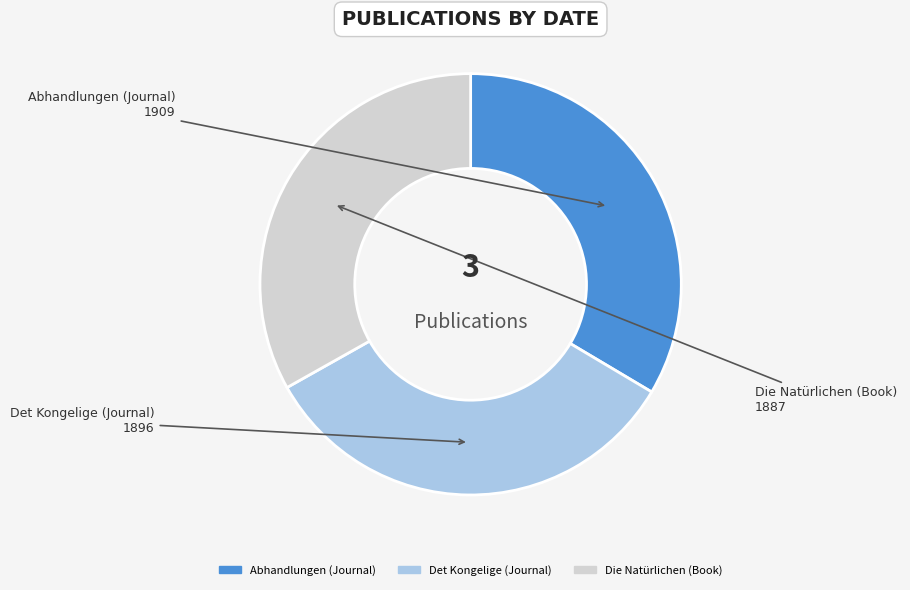

Do Abhandlungen (Journal) and Det Kongelige (Journal) together represent more than half of the pie?

Yes